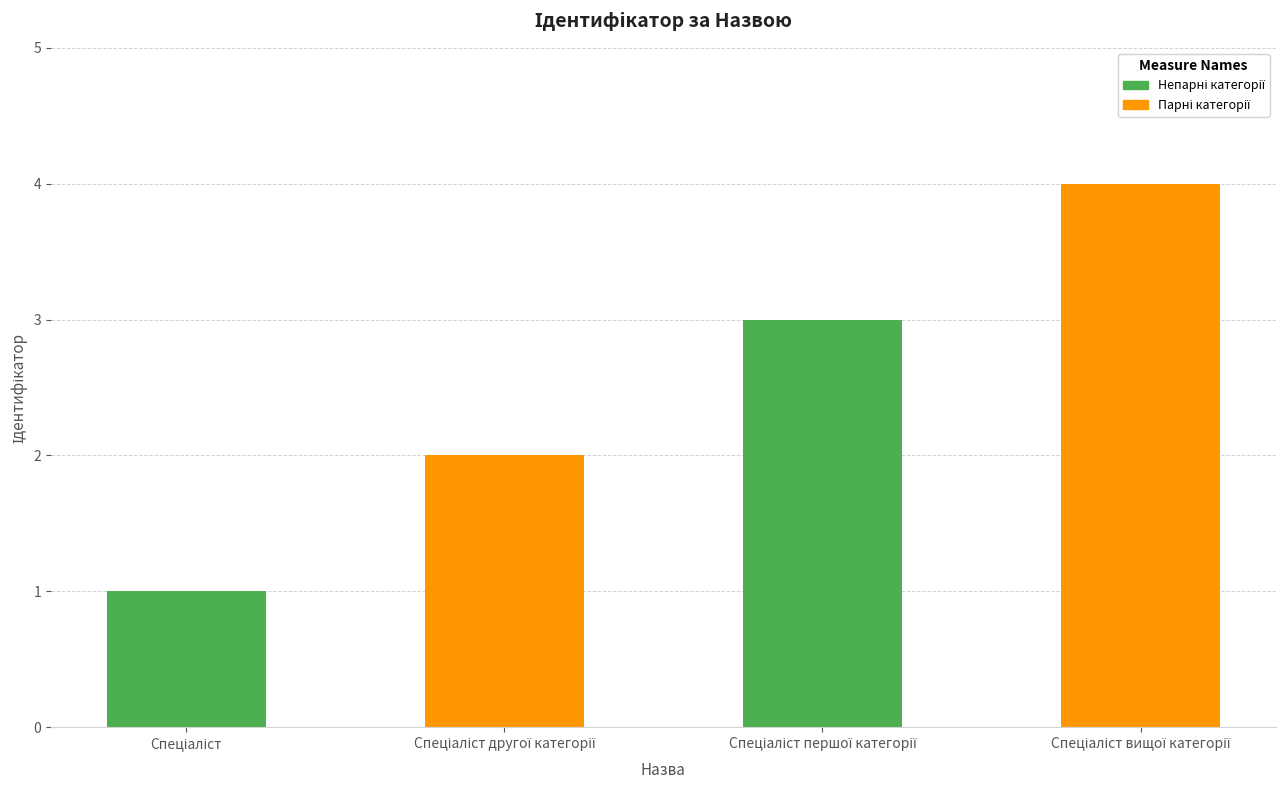

What is the greatest value displayed?

4